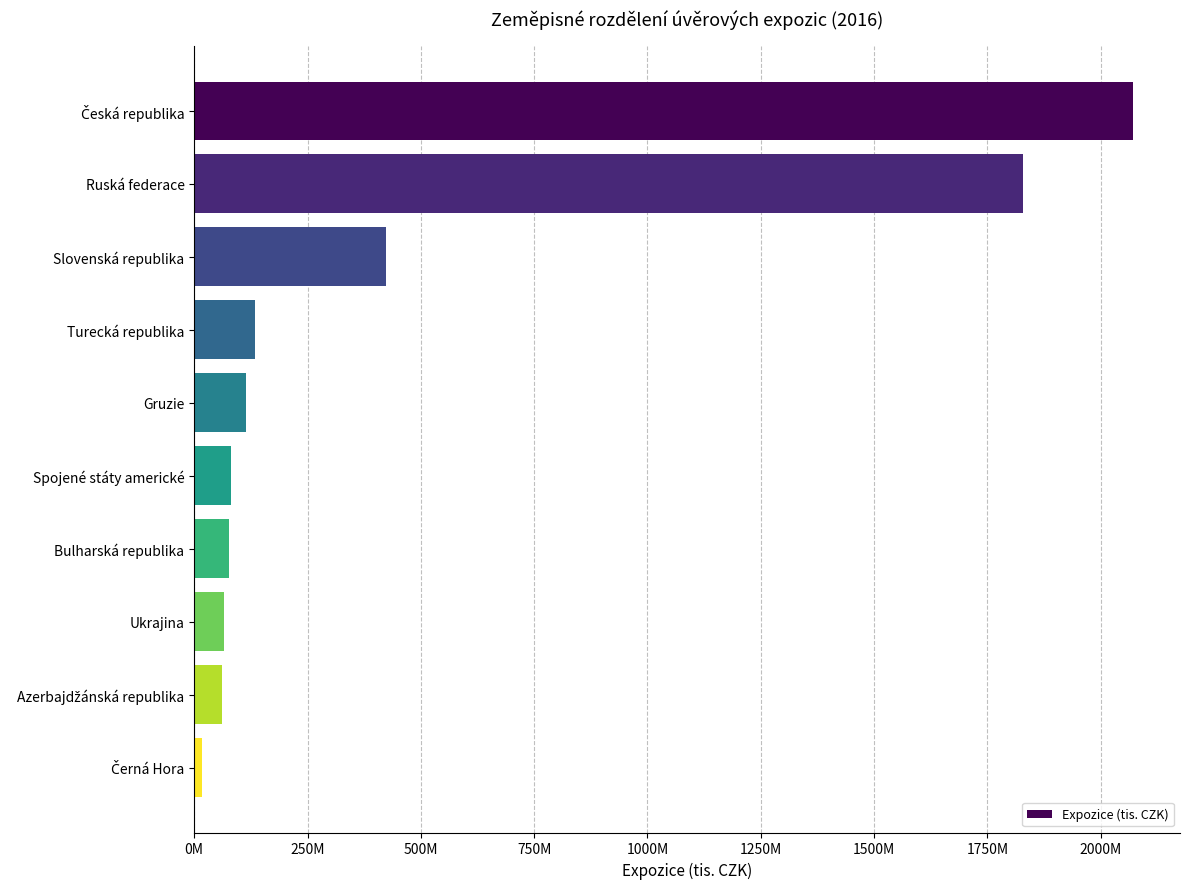

Are the bars grouped side by side (vs. stacked)?

No